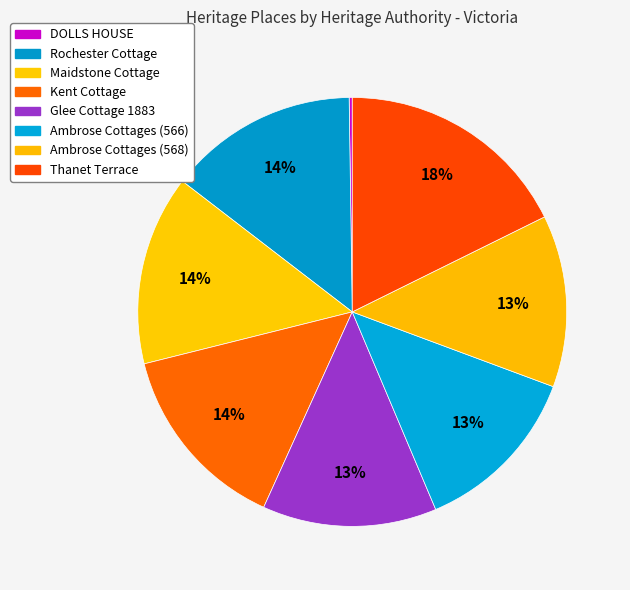

How much of the chart is everything except Maidstone Cottage?

85.7%